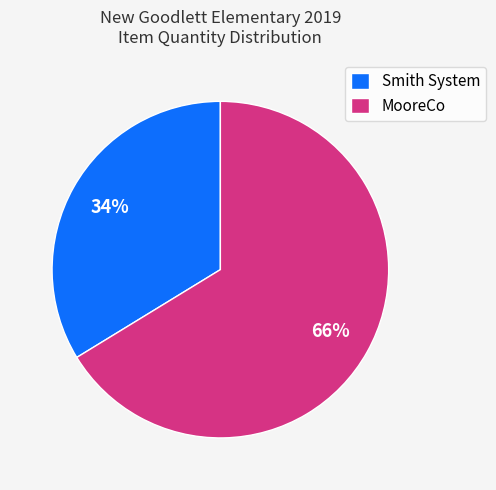

Which category has the smallest portion of the pie?

Smith System